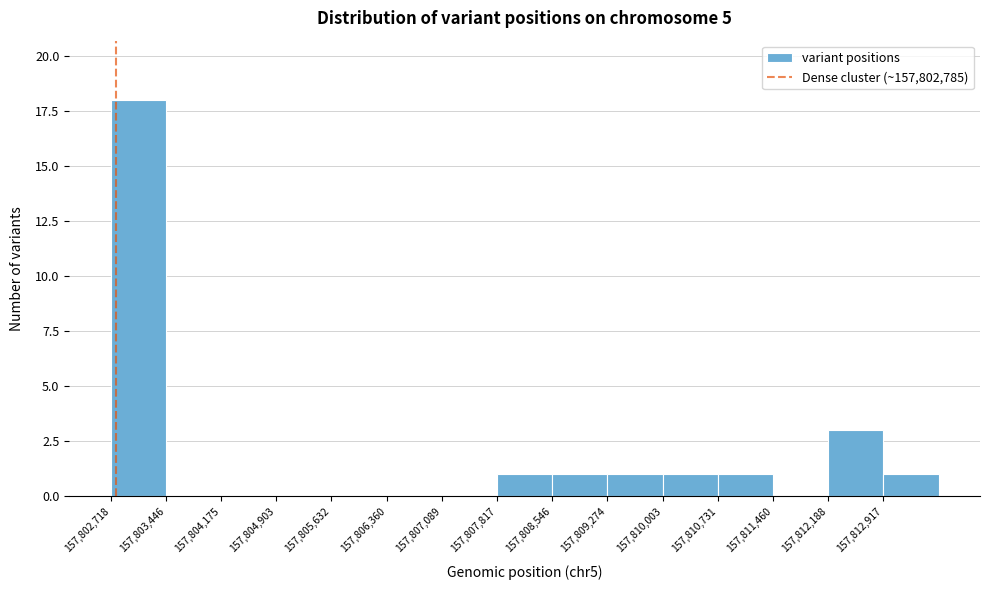

Reading left to right, list every bar in this chart as the range it spans on the x-axis followed by its height. Neither the bar edges nor the heights are printed on the chart, so give them approximately, as read against the axes.

157802700 to 157803400: 18
157803400 to 157804200: 0
157804200 to 157804900: 0
157804900 to 157805600: 0
157805600 to 157806400: 0
157806400 to 157807100: 0
157807100 to 157807800: 0
157807800 to 157808500: 1
157808500 to 157809300: 1
157809300 to 157810000: 1
157810000 to 157810700: 1
157810700 to 157811500: 1
157811500 to 157812200: 0
157812200 to 157812900: 3
157812900 to 157813600: 1